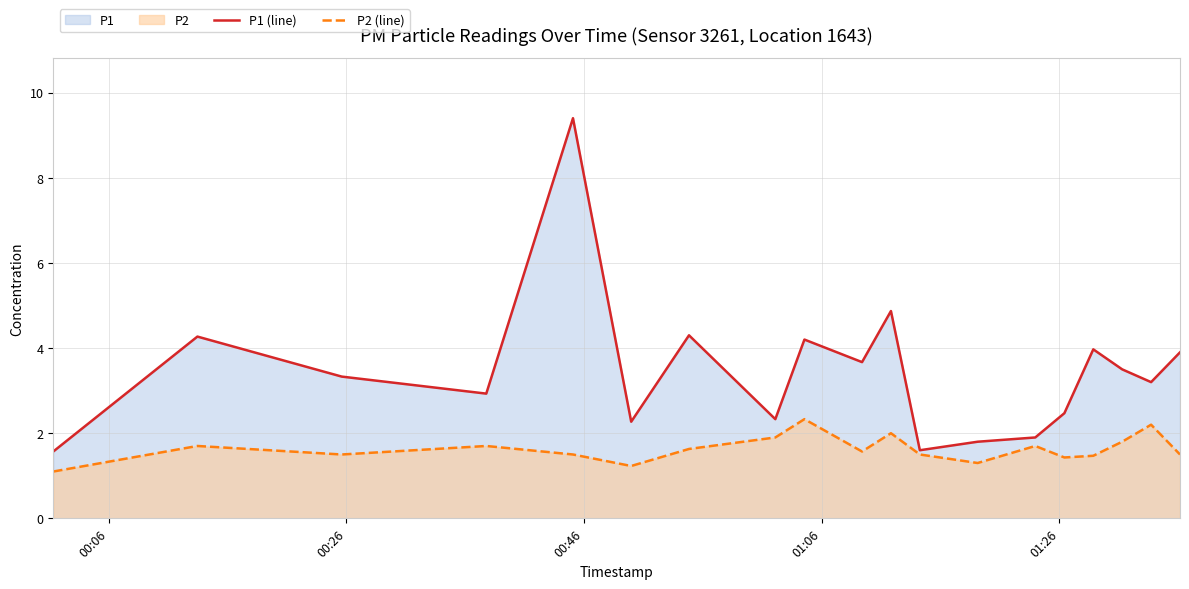

Which series has the largest range (max minus min)?

P1 (line)